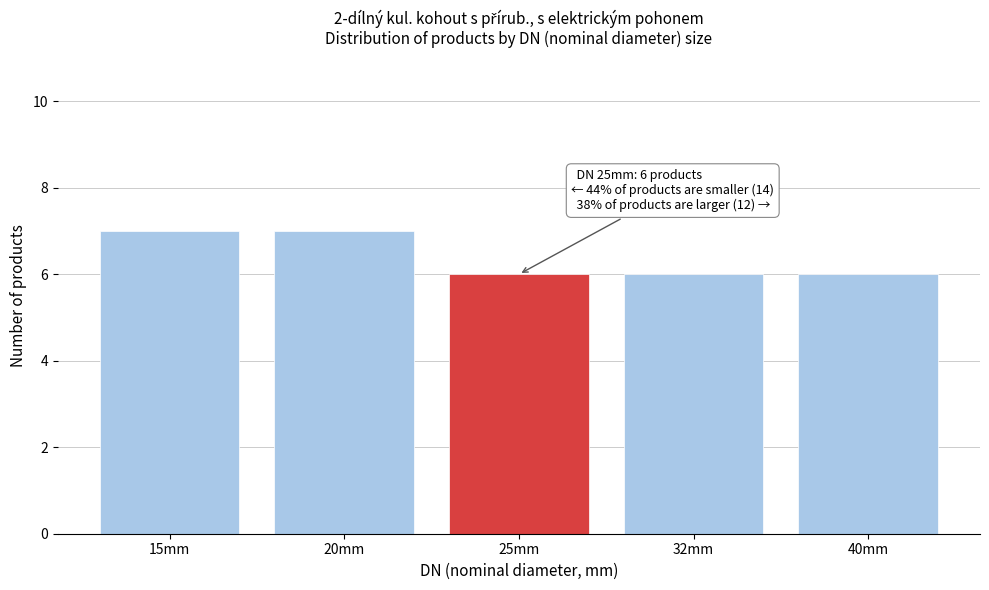

Reading right to left, extract all data points from this chart.

40mm=6	32mm=6	25mm=6	20mm=7	15mm=7